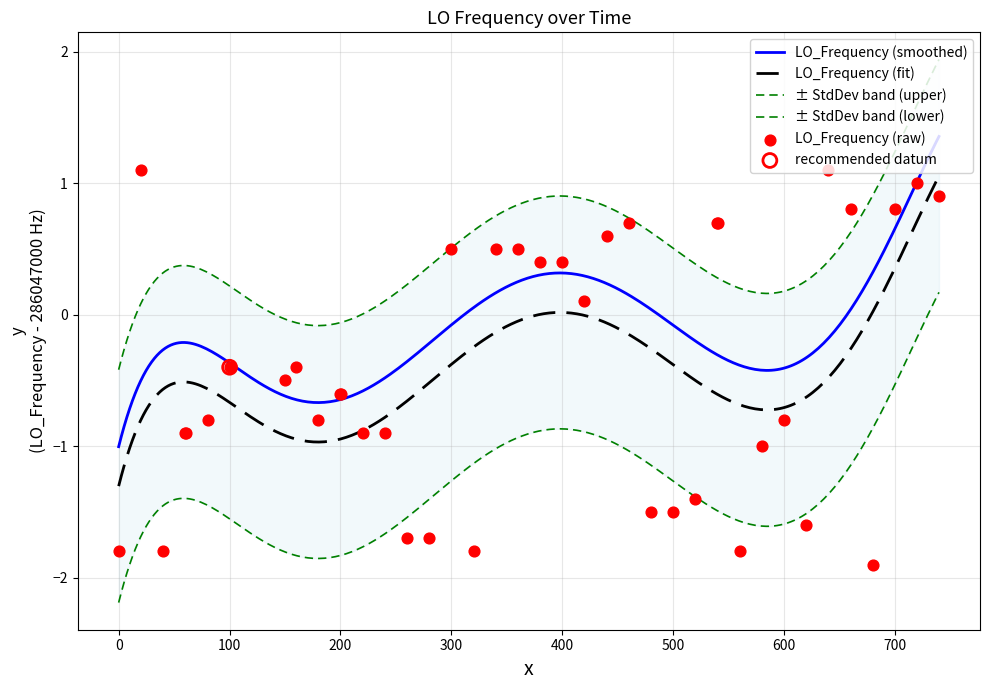

True or false: LO_Frequency (fit) and LO_Frequency (smoothed) cross at least once.

False